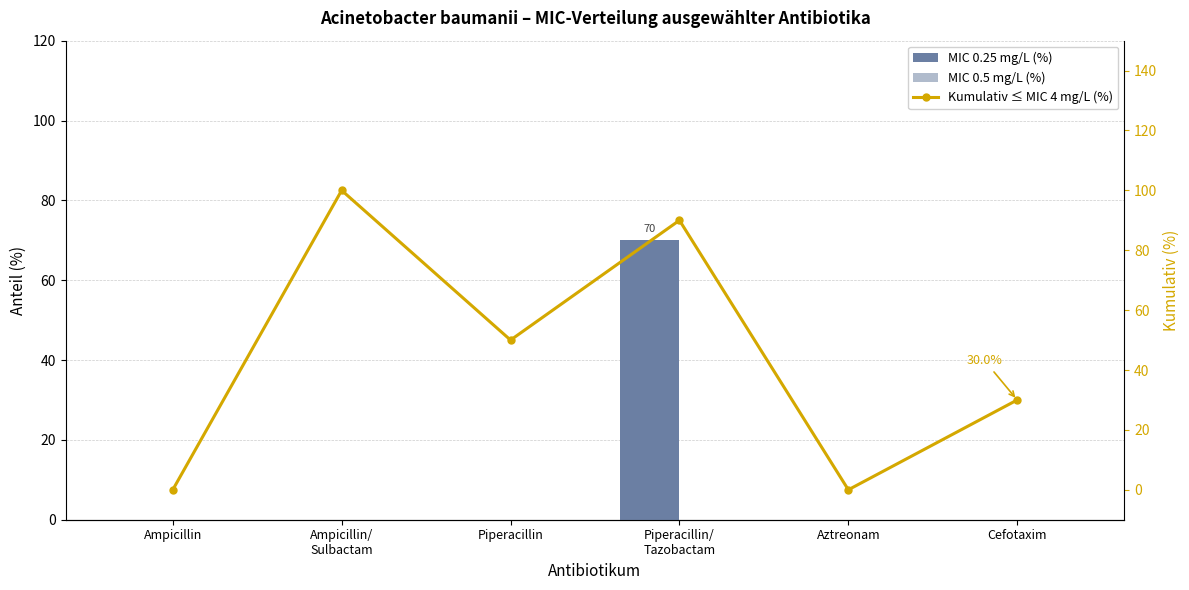

True or false: MIC 0.25 mg/L (%) has a value of 0 at Cefotaxim.

True